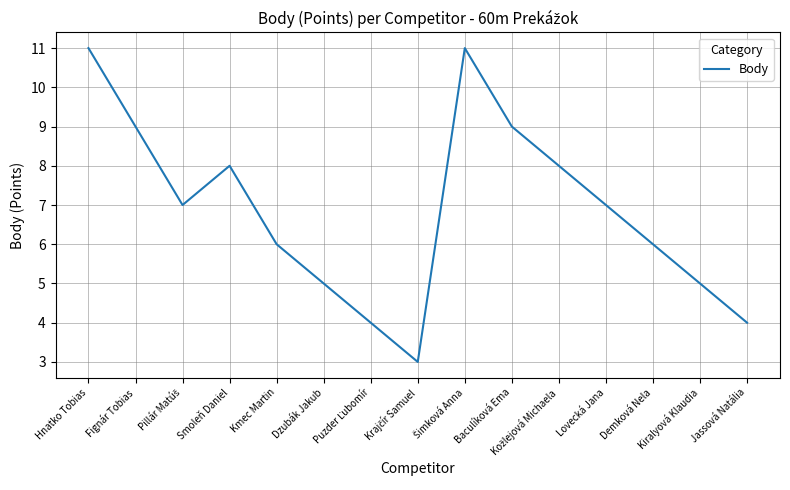

What is the ratio of the value at Lovecká Jana to the value at Dzubák Jakub?

1.4